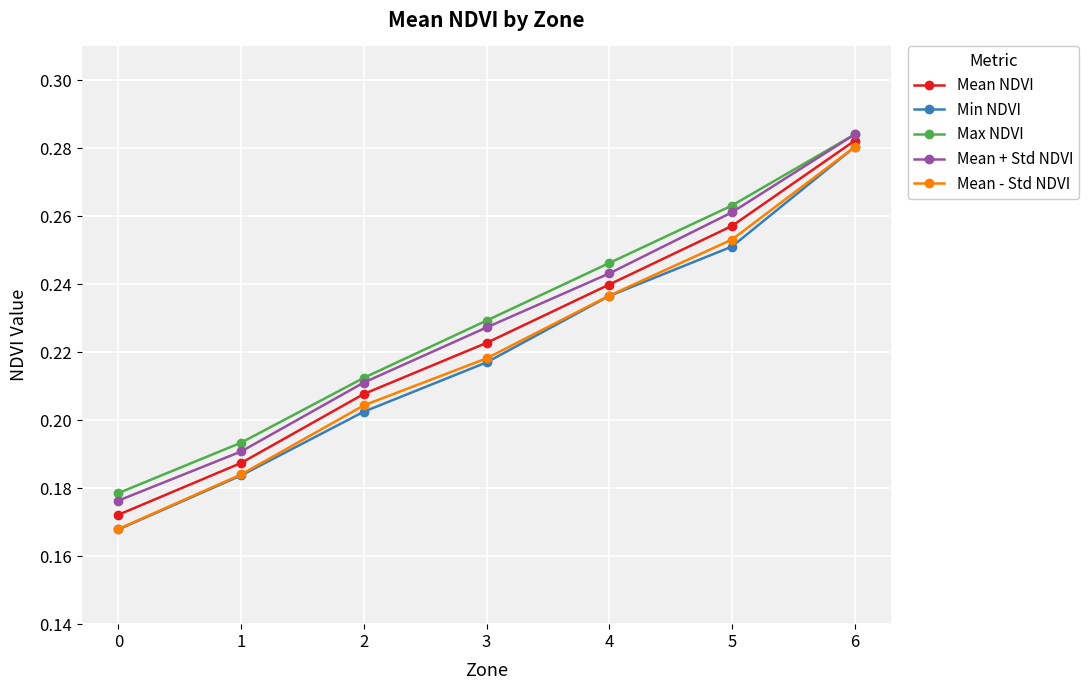

What is the difference between the second highest and second lowest values in the Mean - Std NDVI series?

0.1